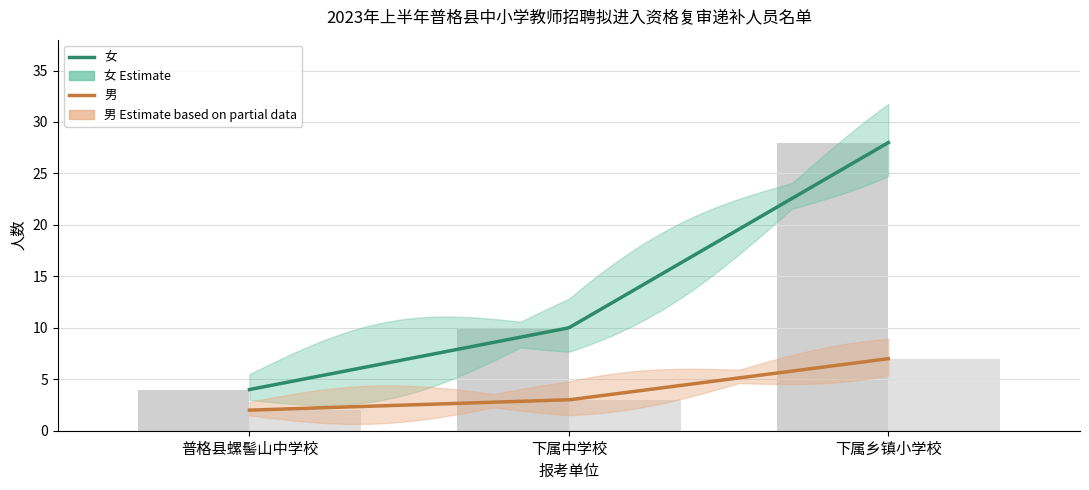

What are all the series names shown in the legend?

女, 男